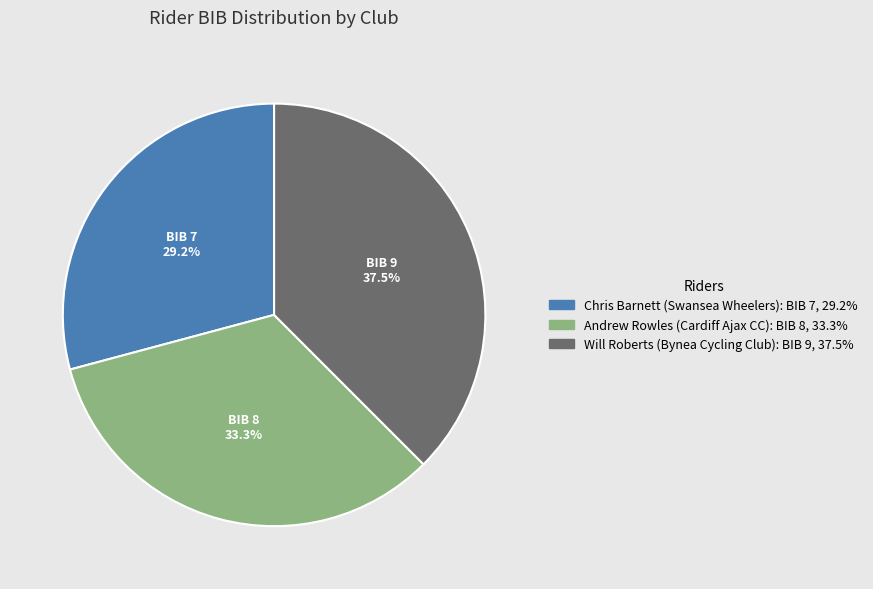

To the nearest percent, what is the average slice percentage?

33%